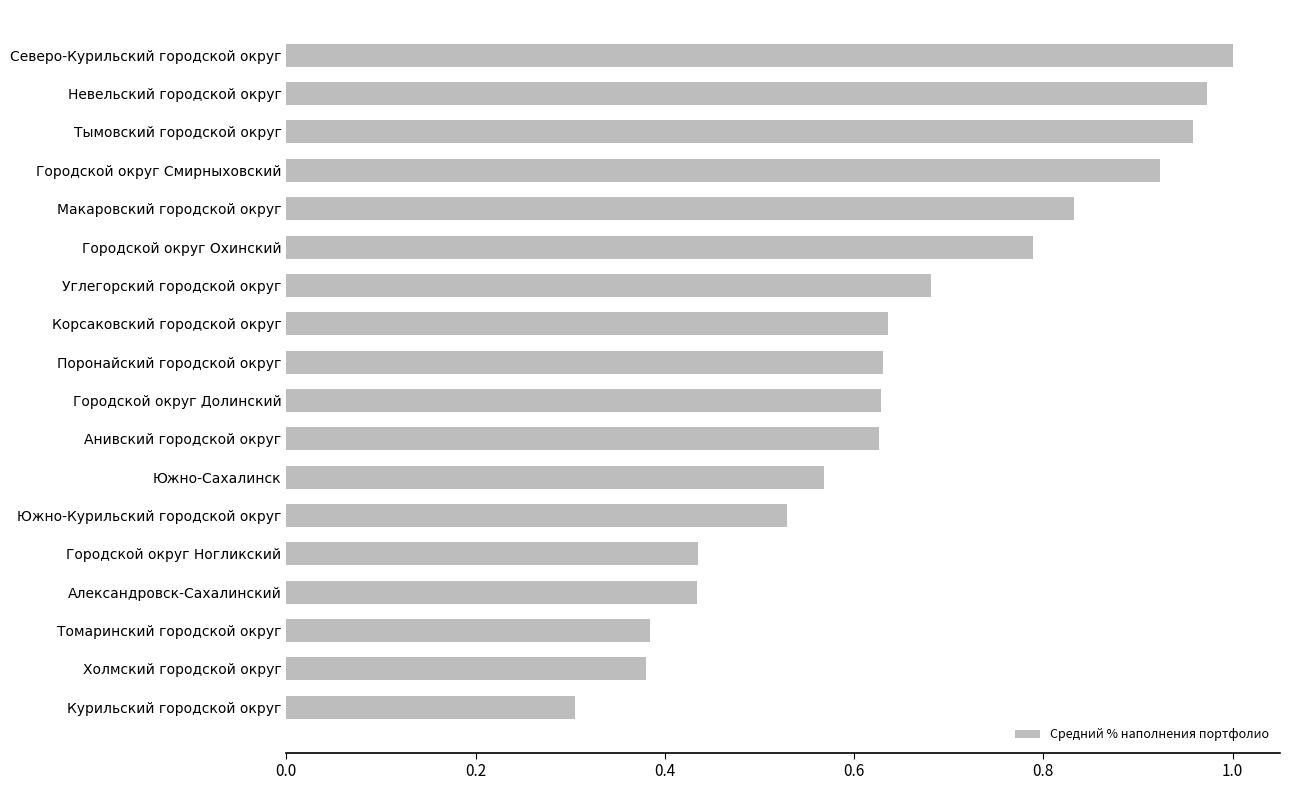

Between Корсаковский городской округ and Городской округ Ногликский, which is larger?

Корсаковский городской округ